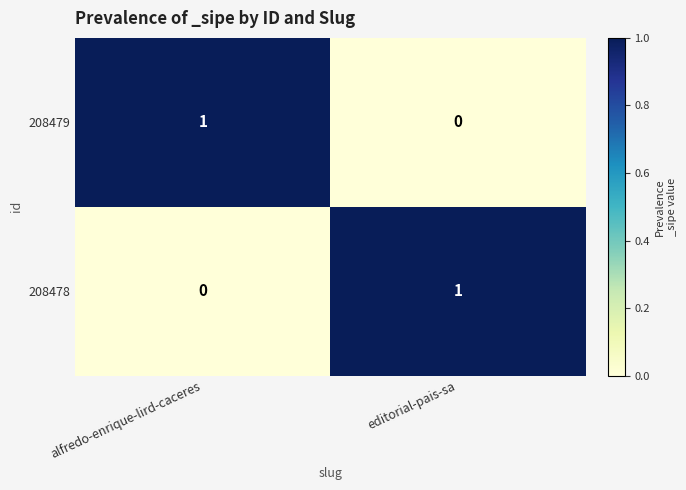

Rank the series at editorial-pais-sa from lowest to highest value.

208479, 208478